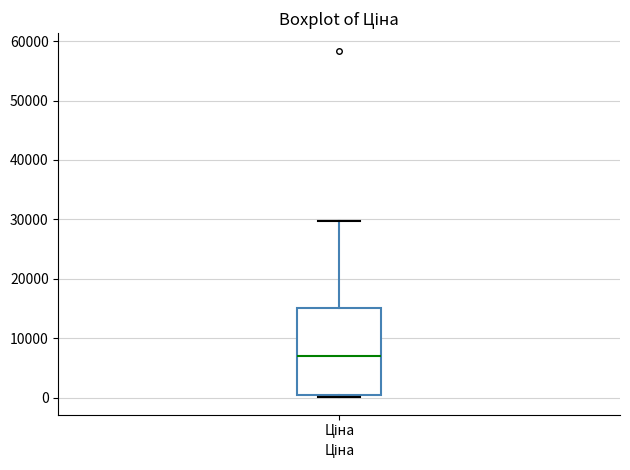

Read this box plot against the y-axis: the position of the median line, the range covered by the box, and the ends of both whiskers. The values are not printed on the chart, so give them approximately, as read against the axis.

median 7000, box 0 to 15000, whiskers 0 (just below the box's lower edge) to 30000